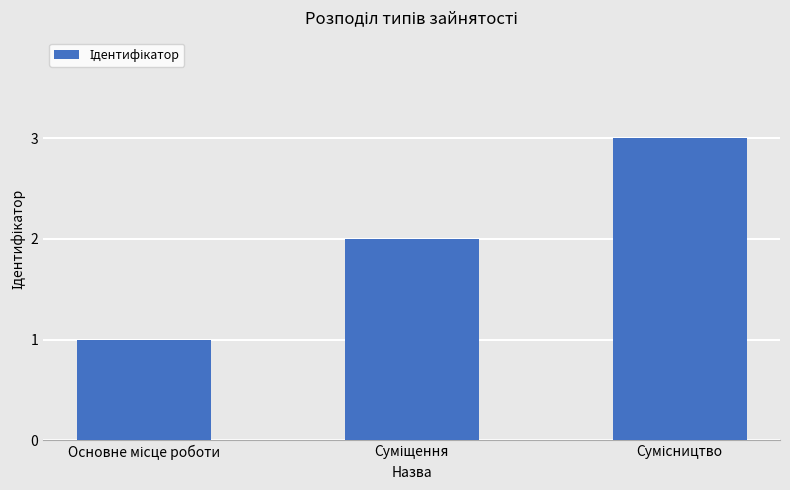

What is the sum of all values?

6